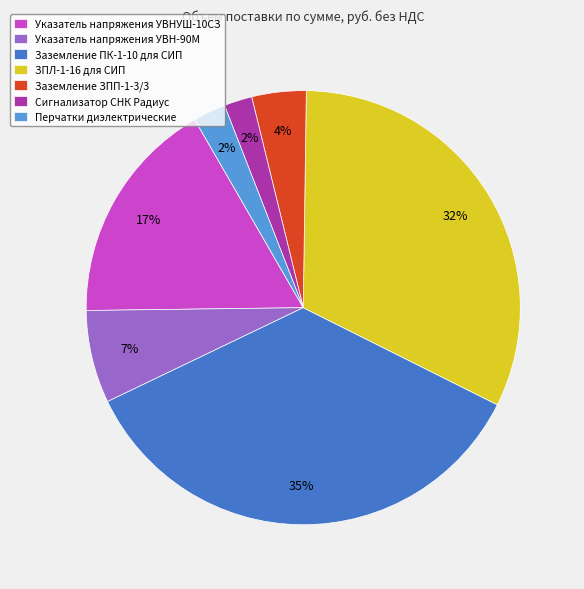

Which category has the biggest portion of the pie?

Заземление ПК-1-10 для СИП